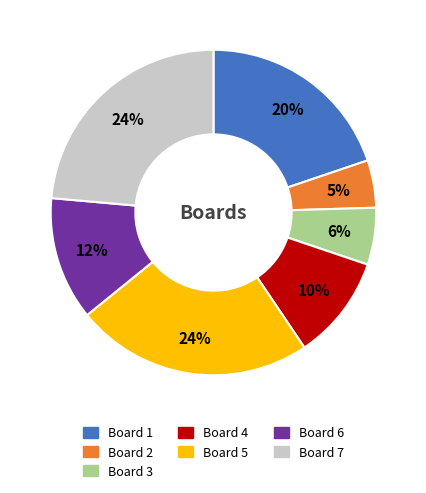

To the nearest percent, what portion does Board 5 represent?

24%